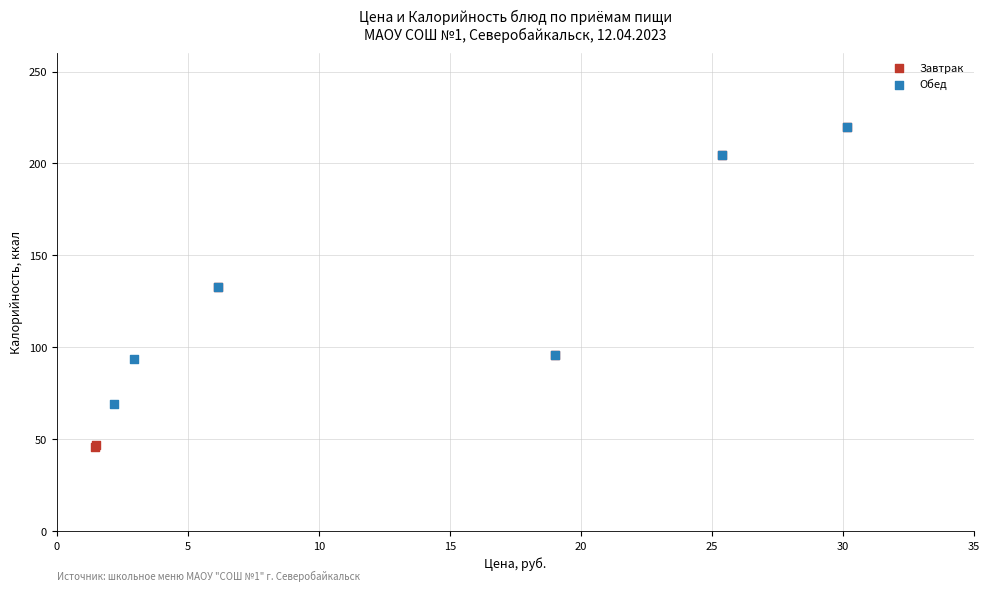

Which series reaches the minimum Y coordinate?

Завтрак